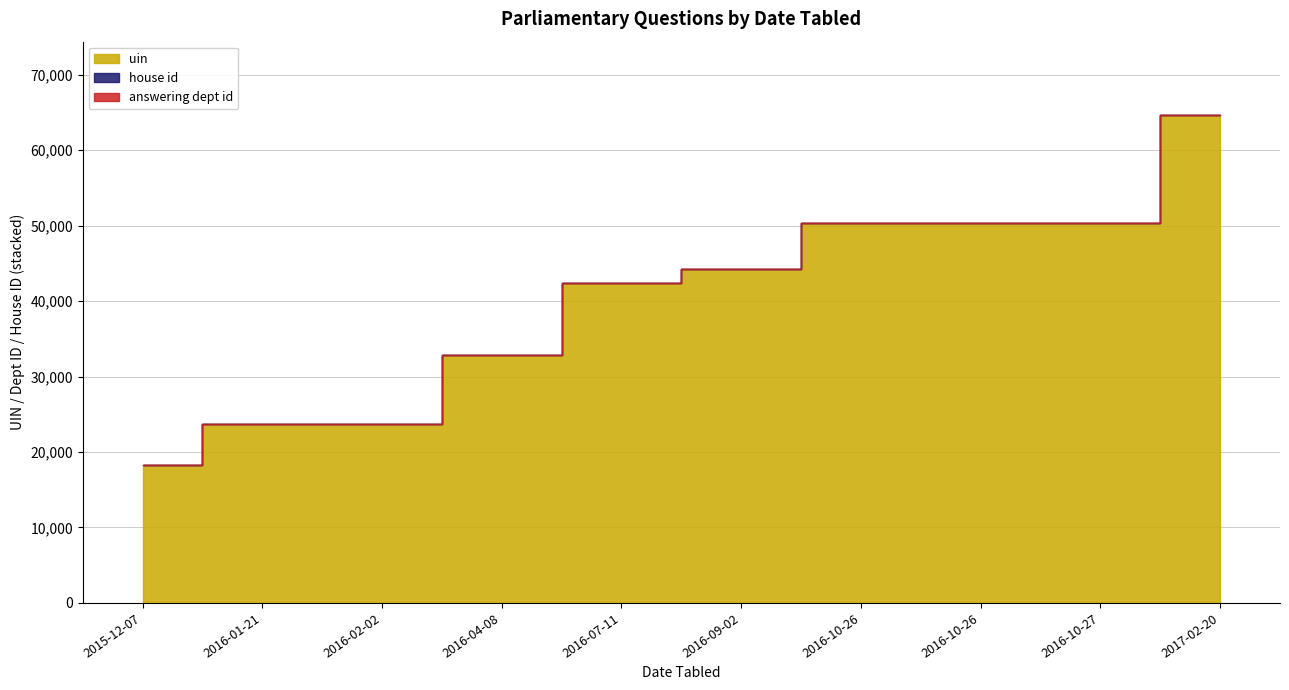

True or false: house id and uin intersect in this chart.

False